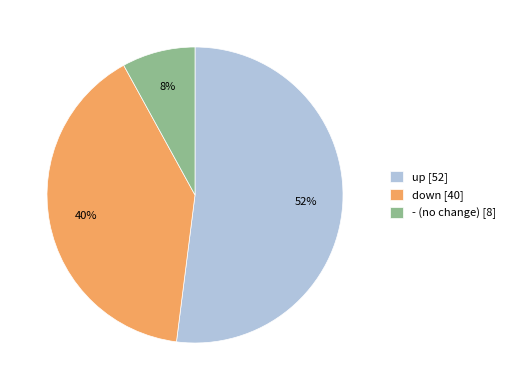

What is the ratio of the value at up to the value at down?

1.3